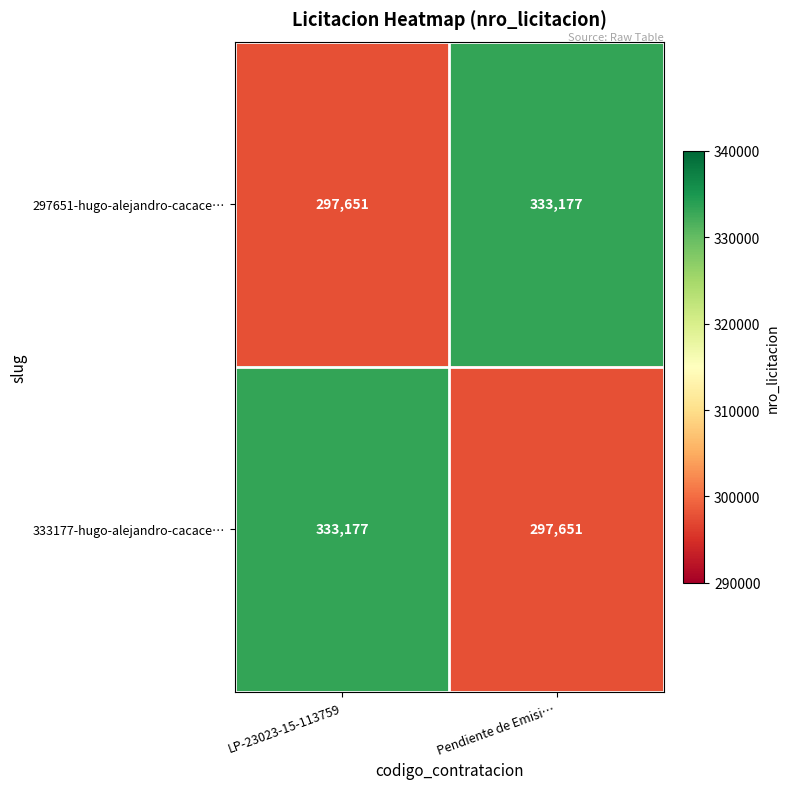

What is the spread (max minus min) of values at Pendiente de Emisi…?

35526